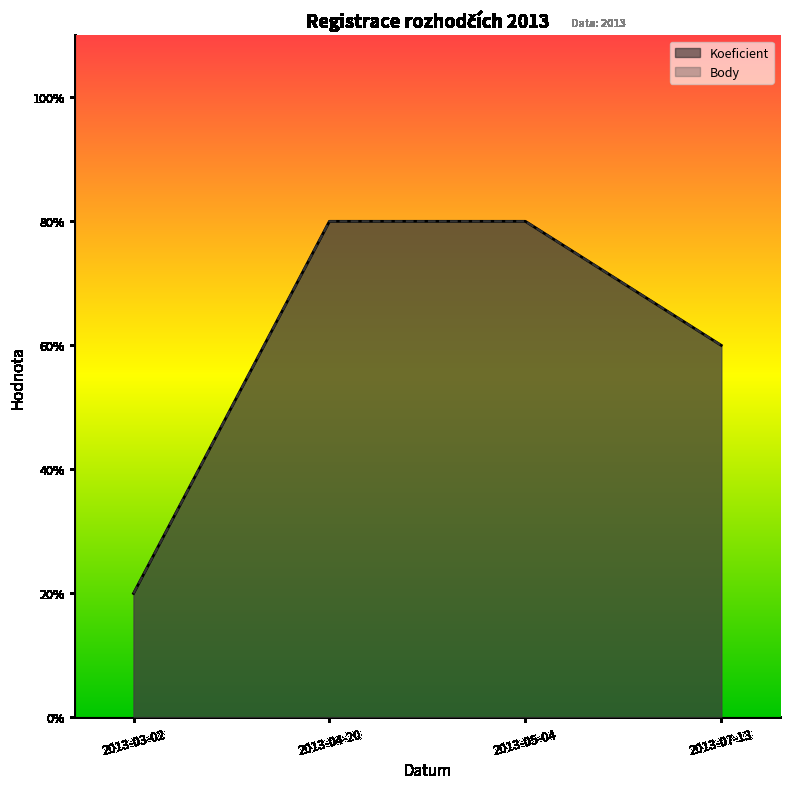

What are all the series names shown in the legend?

Koeficient, Body